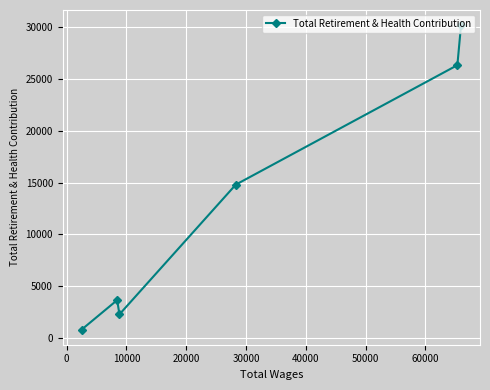

What is the difference between the second highest and second lowest values?

24078